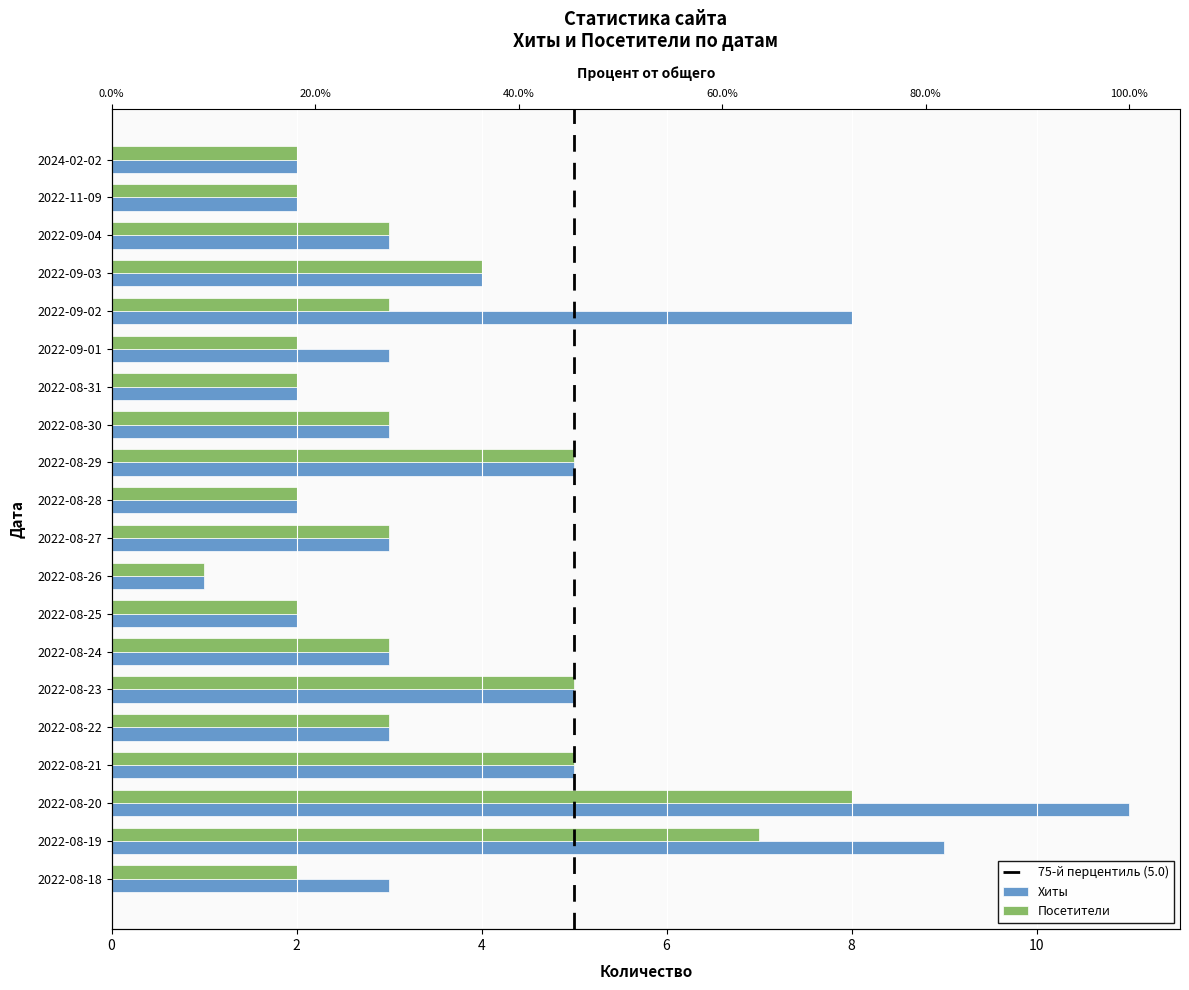

What is the value of the Посетители bar at the 3rd from the left?

3